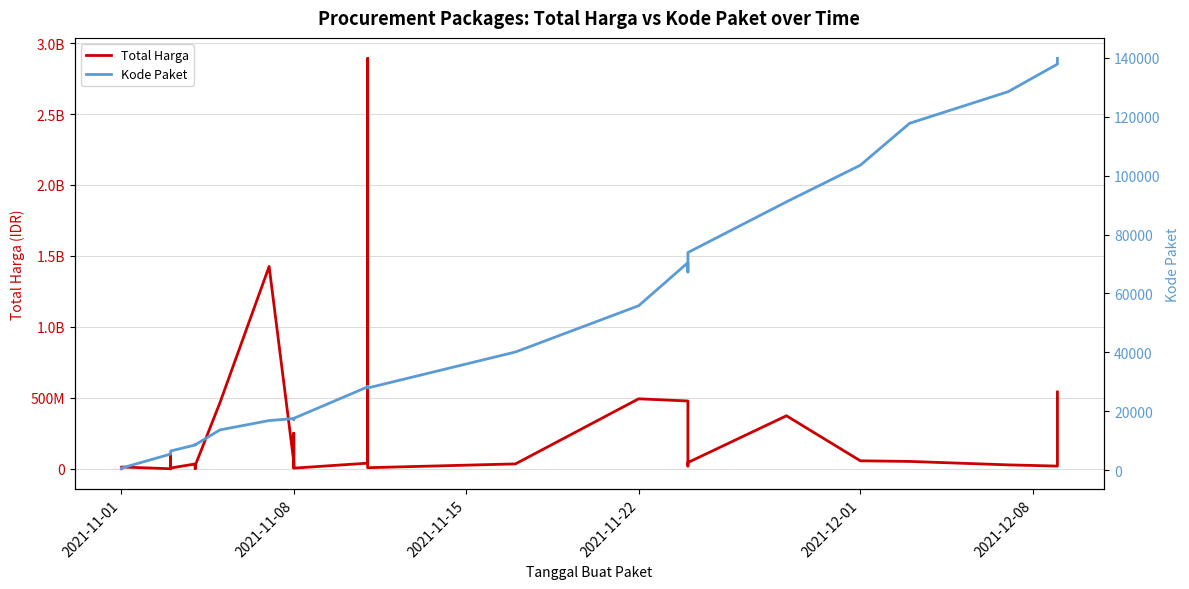

At which category does the chart reach its minimum across all series?

2021-11-01